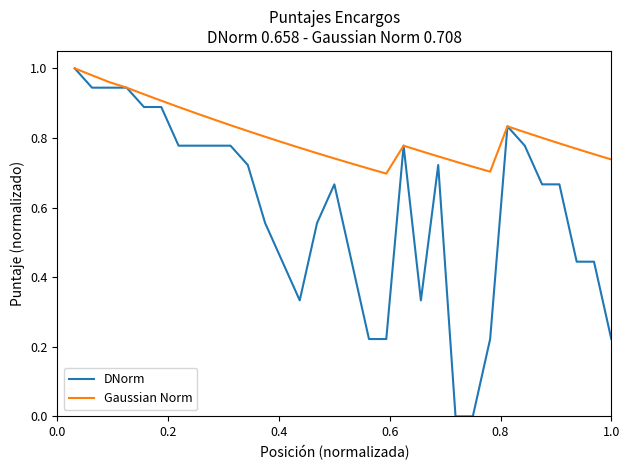

Which series has the widest spread of values?

DNorm